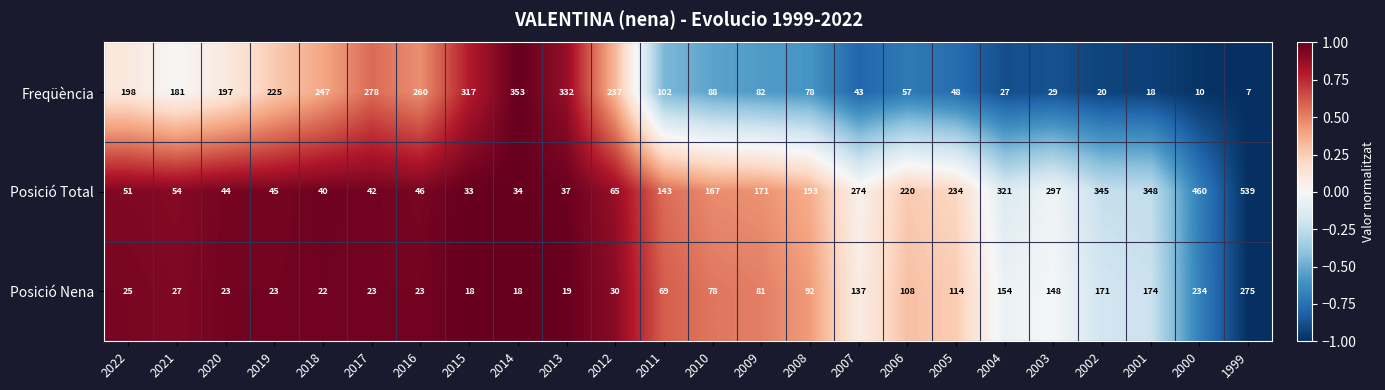

Count the number of categories in the chart.

24